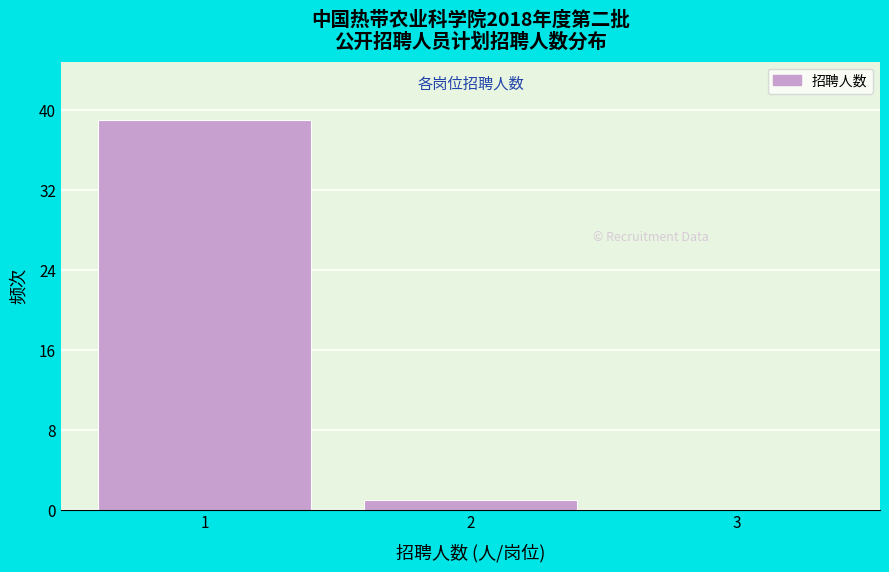

Reading right to left, list all the values displayed in this chart.

3=0	2=1	1=39